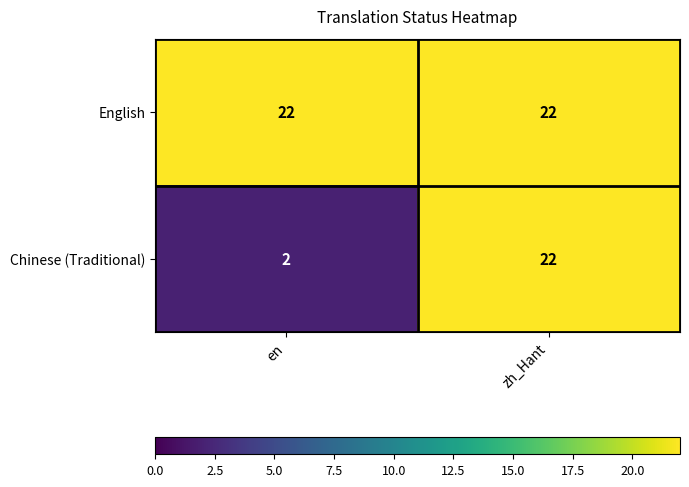

What is the average value of the English series?

22